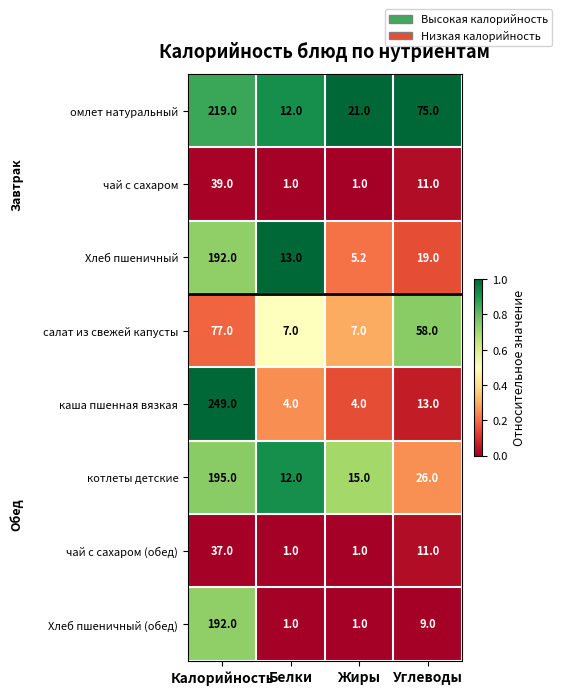

At which category is the sum across all series the highest?

Калорийность